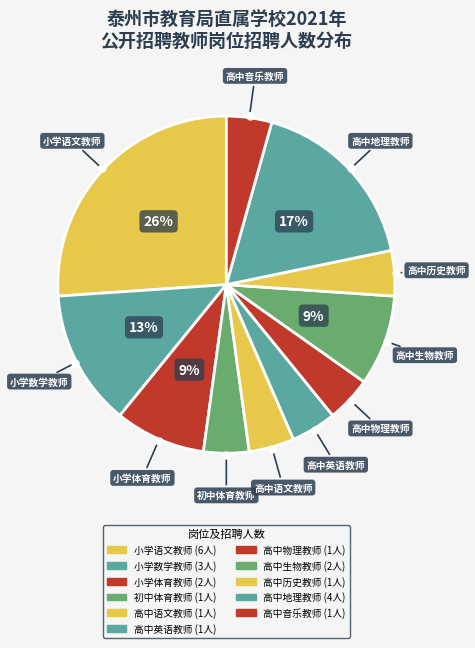

How many slices are in this pie chart?

11